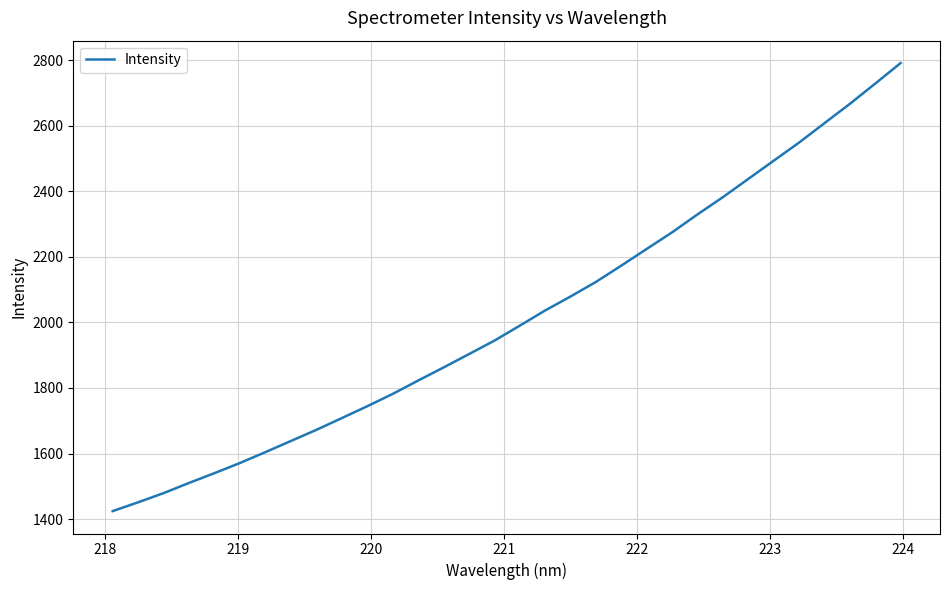

What is the difference between the maximum and minimum values?

1367.5